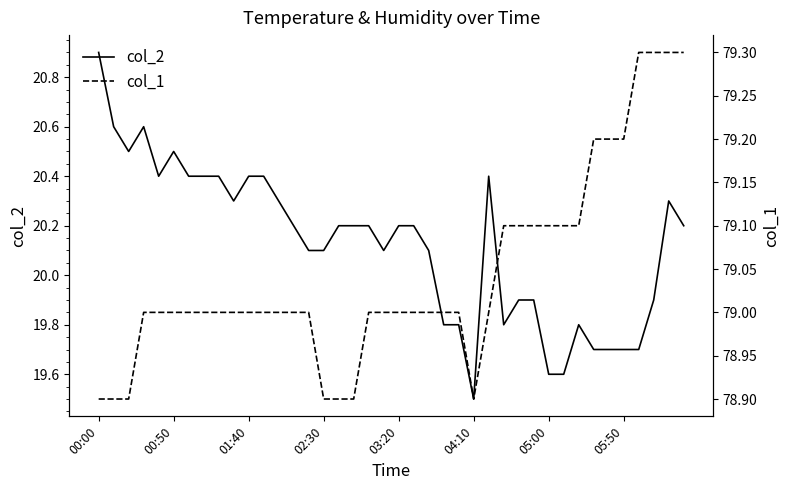

Where does the col_2 series first go above 20?

00:00